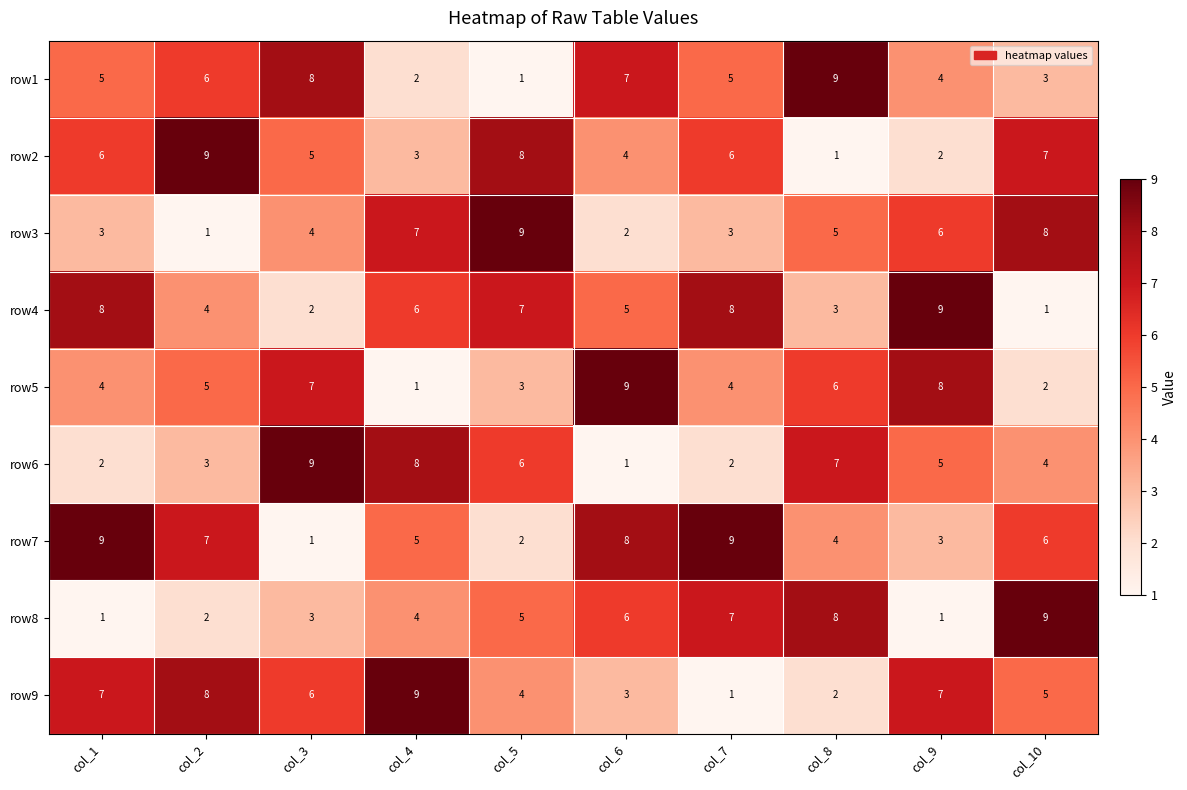

What is the difference between the highest and lowest values at col_7?

8